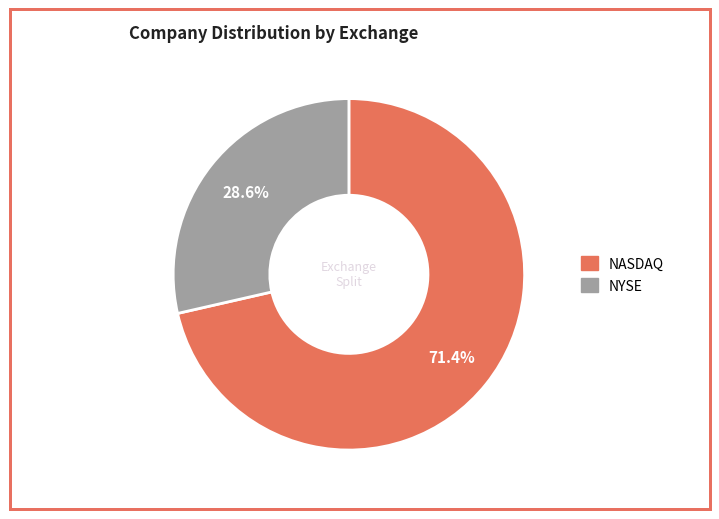

Approximately how many times larger is the value at NASDAQ compared to NYSE?

2.5